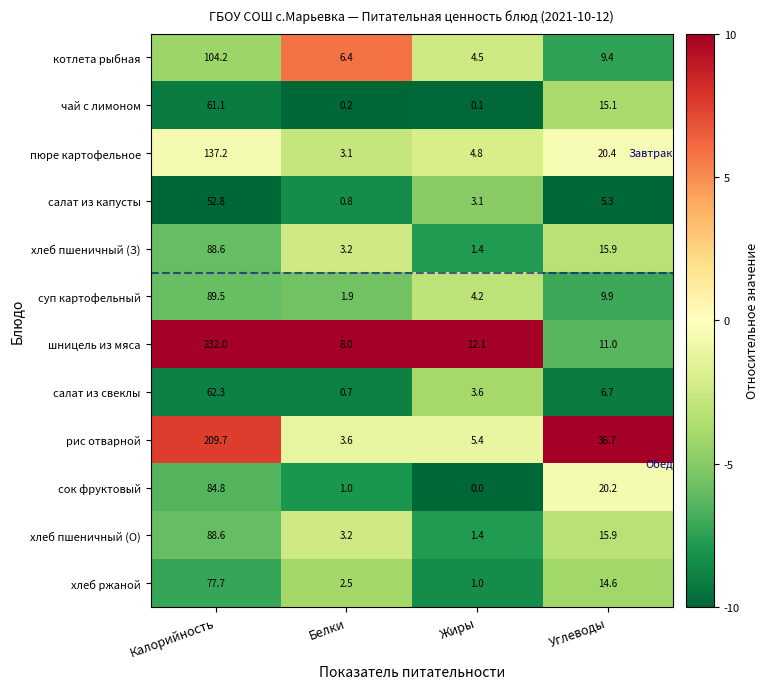

What is the difference between the second highest and minimum values in the сок фруктовый series?

20.2